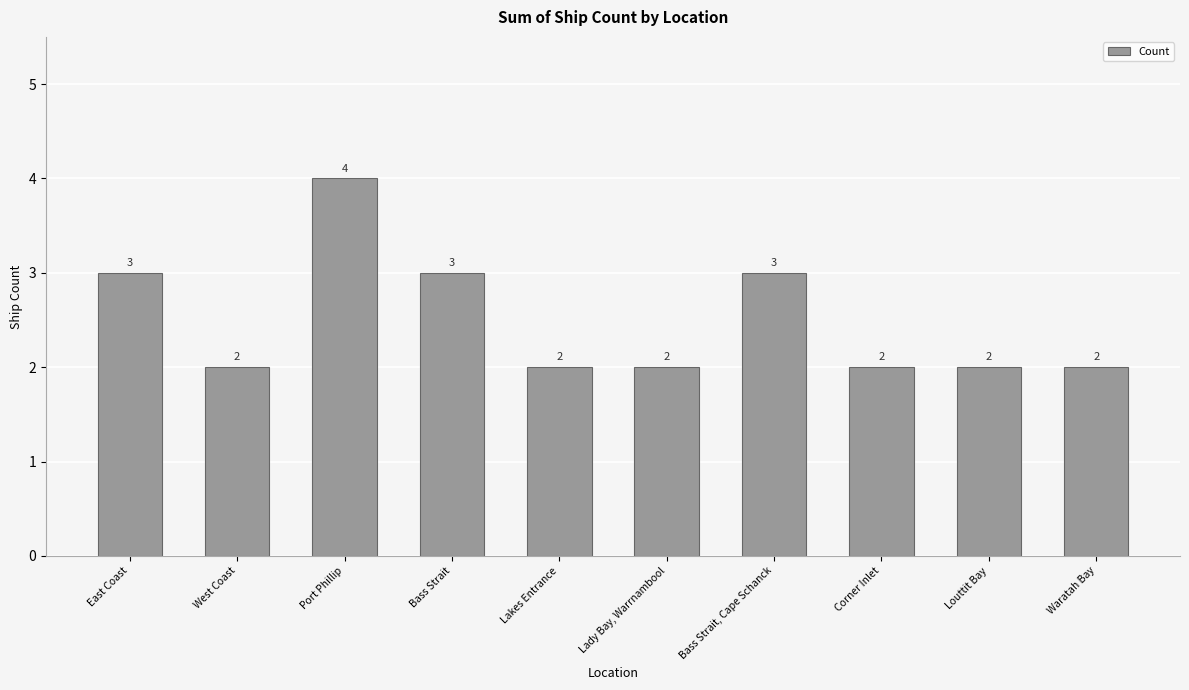

At which category does the chart reach its peak across all series?

Port Phillip